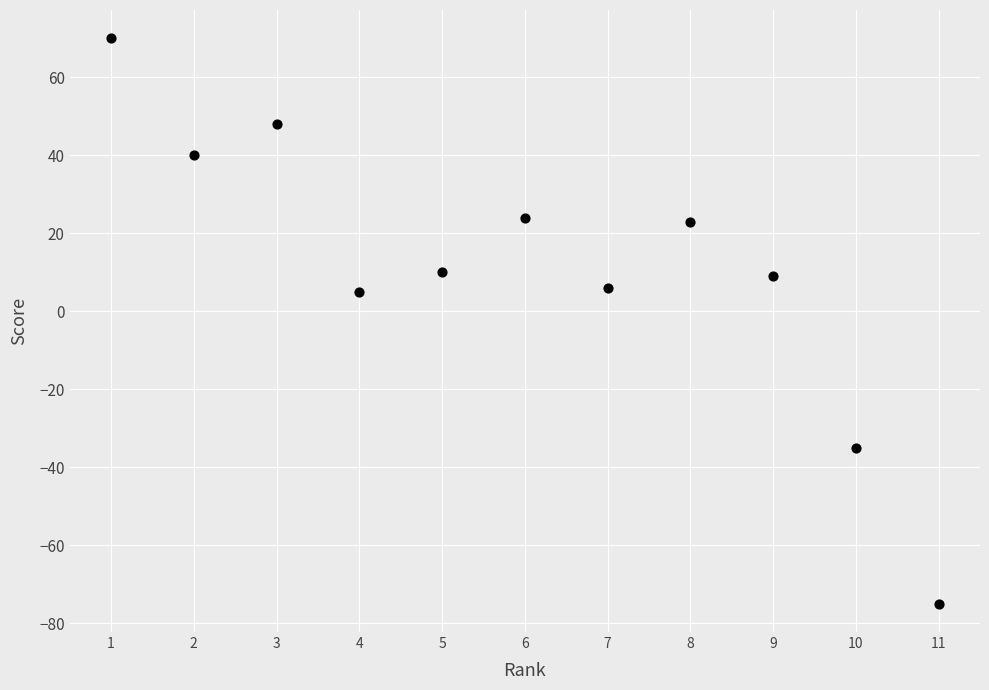

What is the average Y value?

11